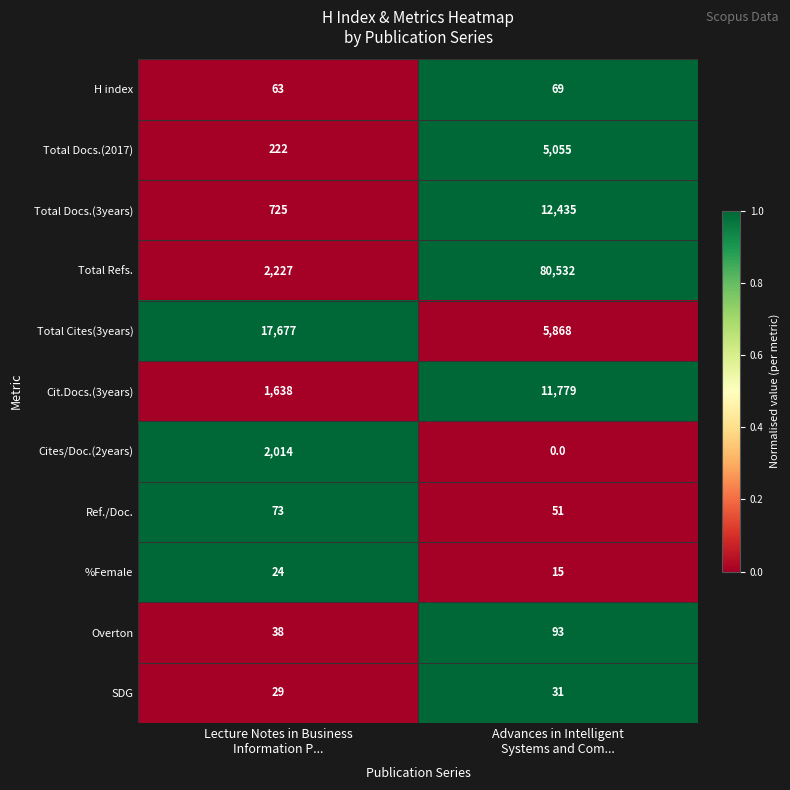

Rank the series by their maximum value, from highest to lowest.

Total Refs., Total Cites(3years), Total Docs.(3years), Cit.Docs.(3years), Total Docs.(2017), Cites/Doc.(2years), Overton, Ref./Doc., H index, SDG, %Female